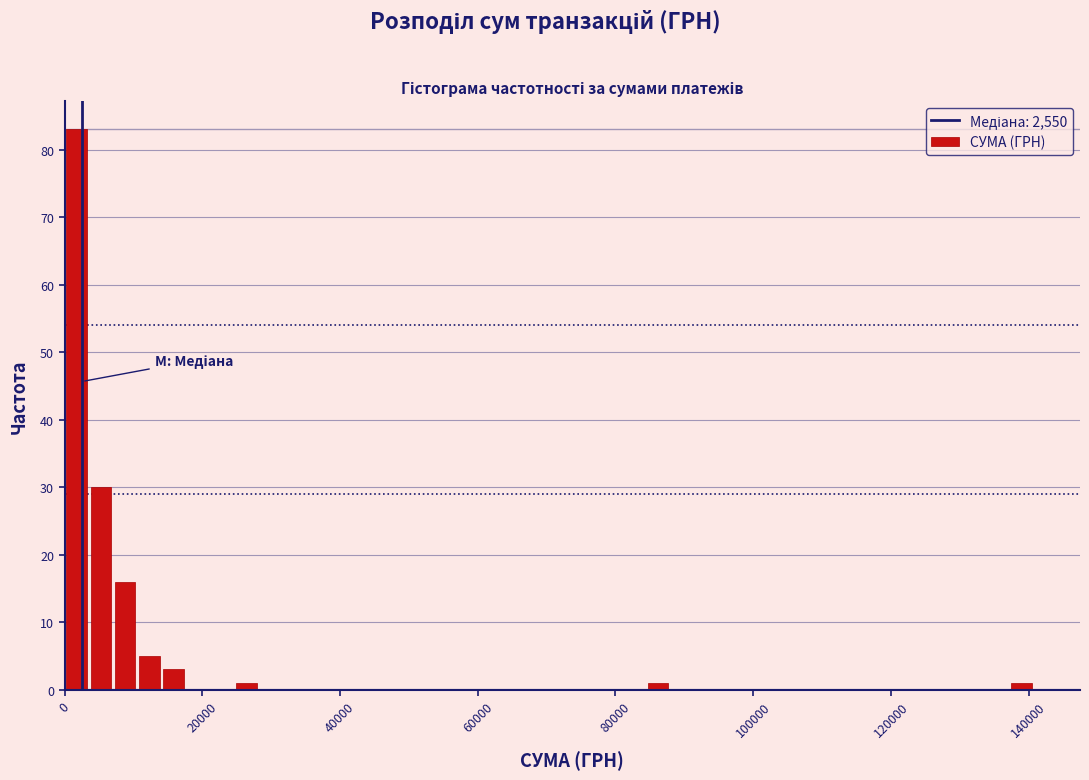

Read against the x-axis, roughly where is the centre of the tallest bar?

2000